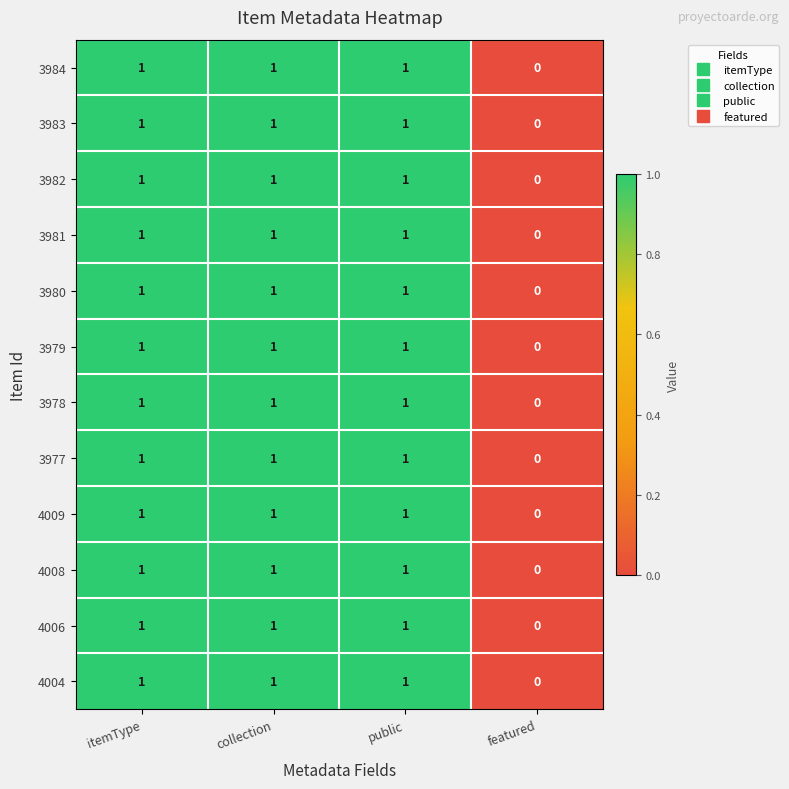

How many 4004 values are between 1 and 2?

3